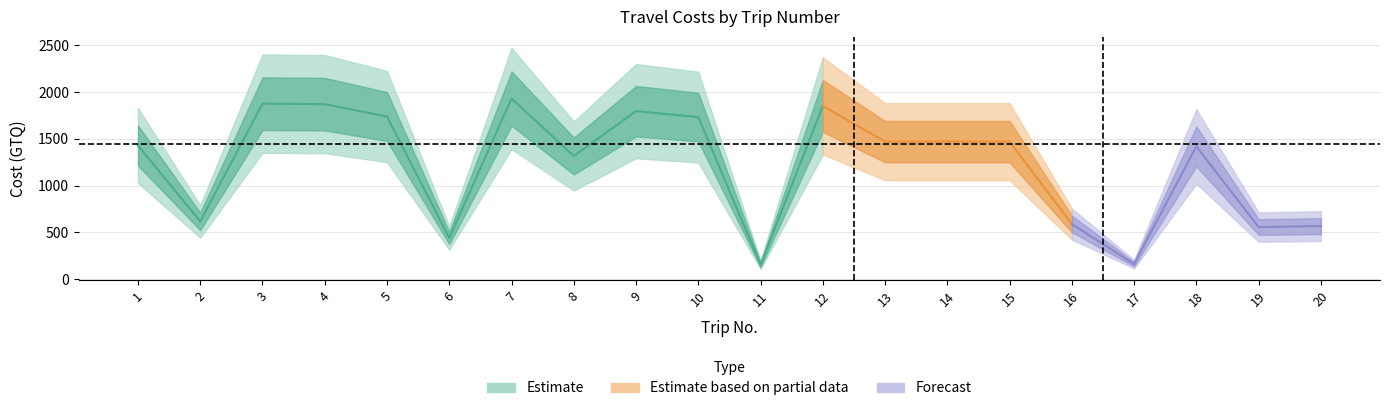

What value does the viaticos series have at 10?

1732.0